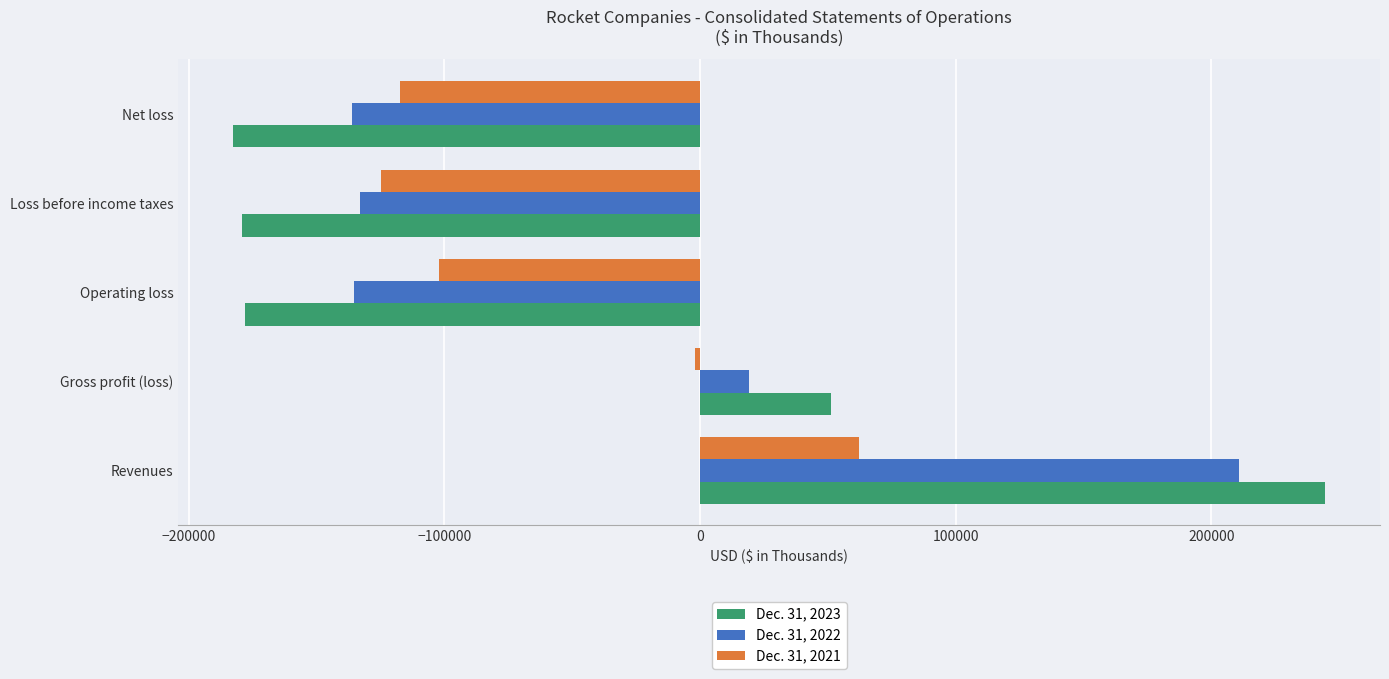

What is the average value of the Dec. 31, 2021 series?

-56774